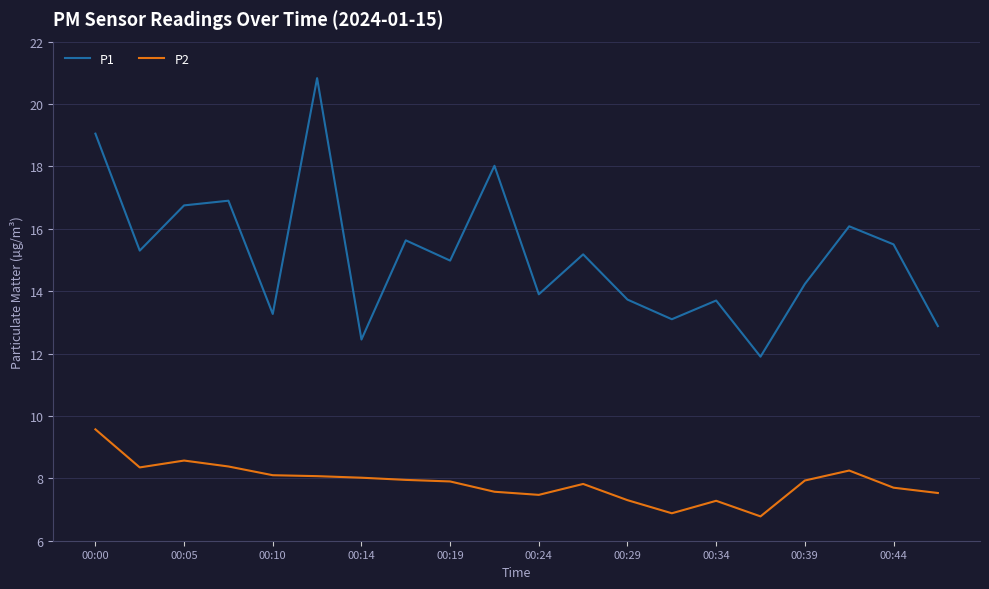

What is the minimum value for P1?

11.9